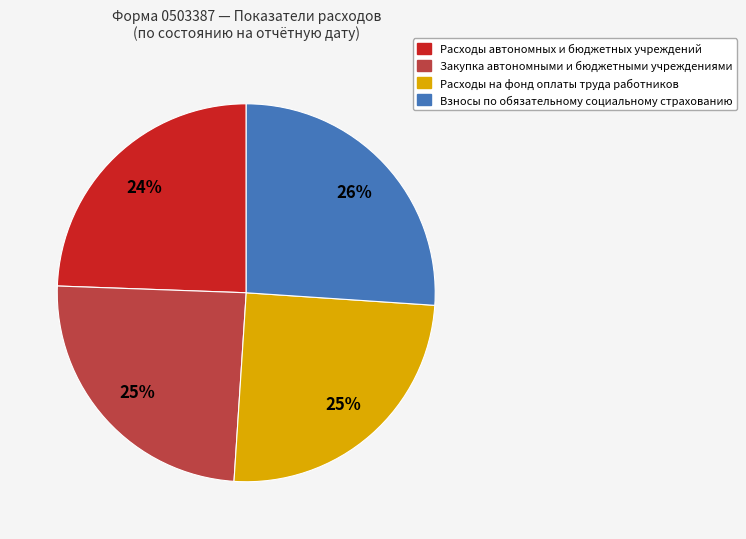

True or false: Взносы по обязательному социальному страхованию accounts for 26% of the total.

True